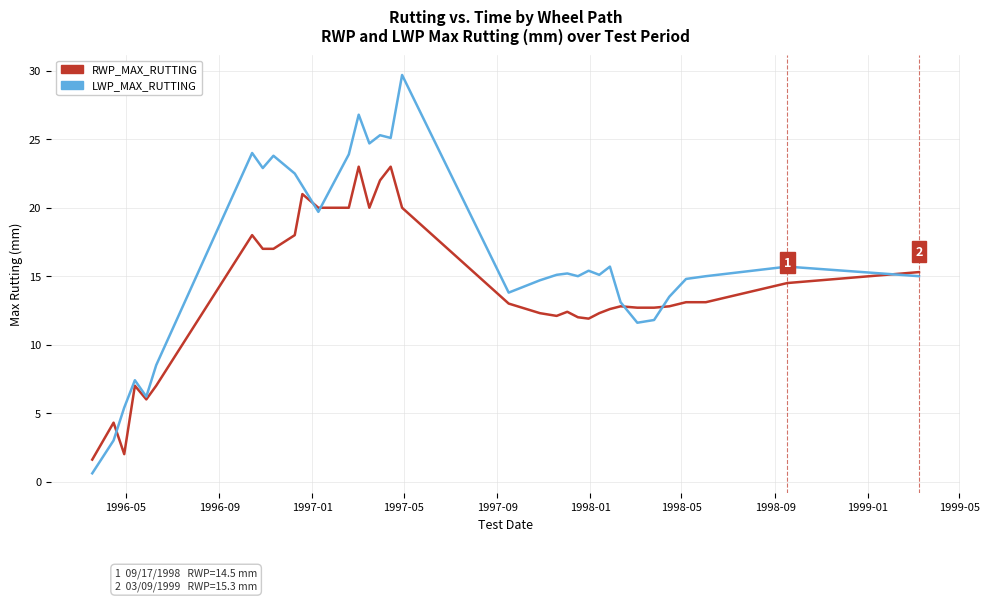

Which series has the largest total across all categories?

LWP_MAX_RUTTING